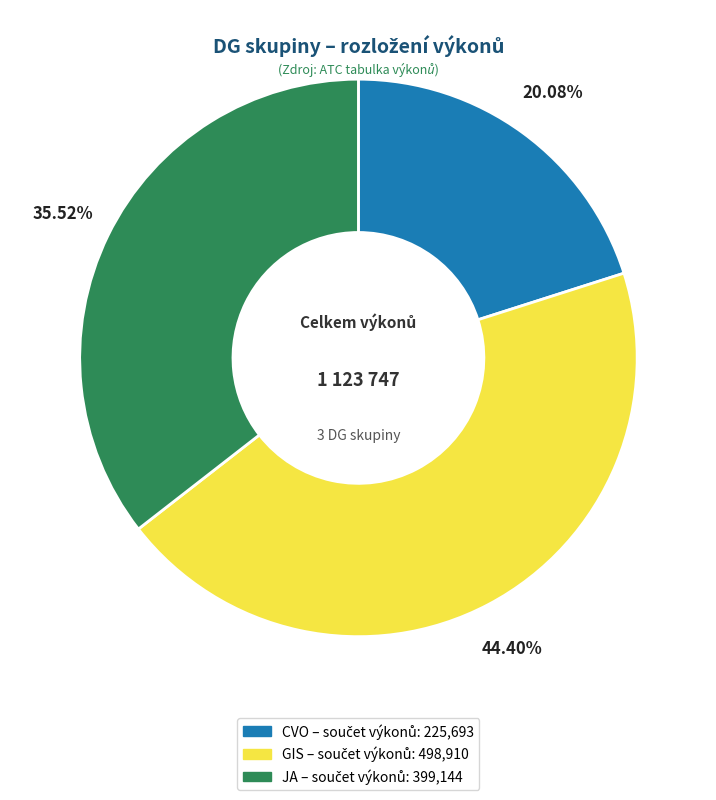

Is there a majority slice in this chart?

No